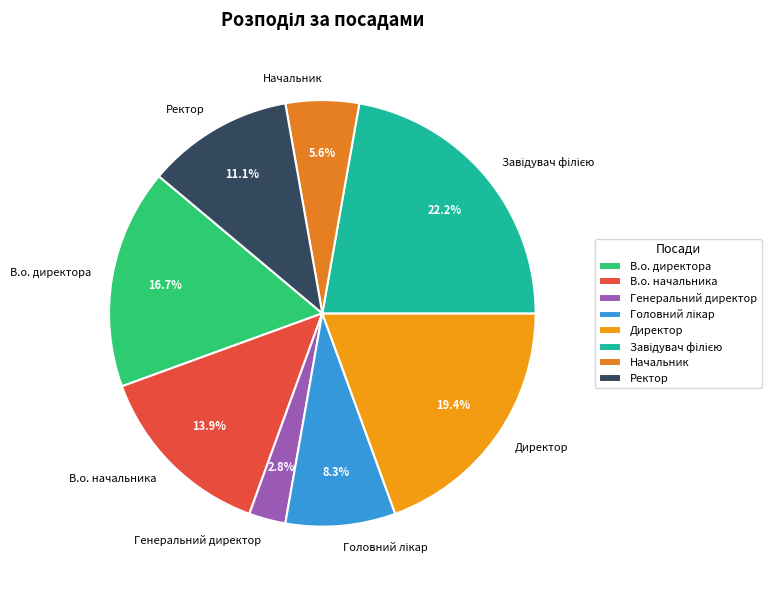

Between Начальник and Генеральний директор, which is larger?

Начальник